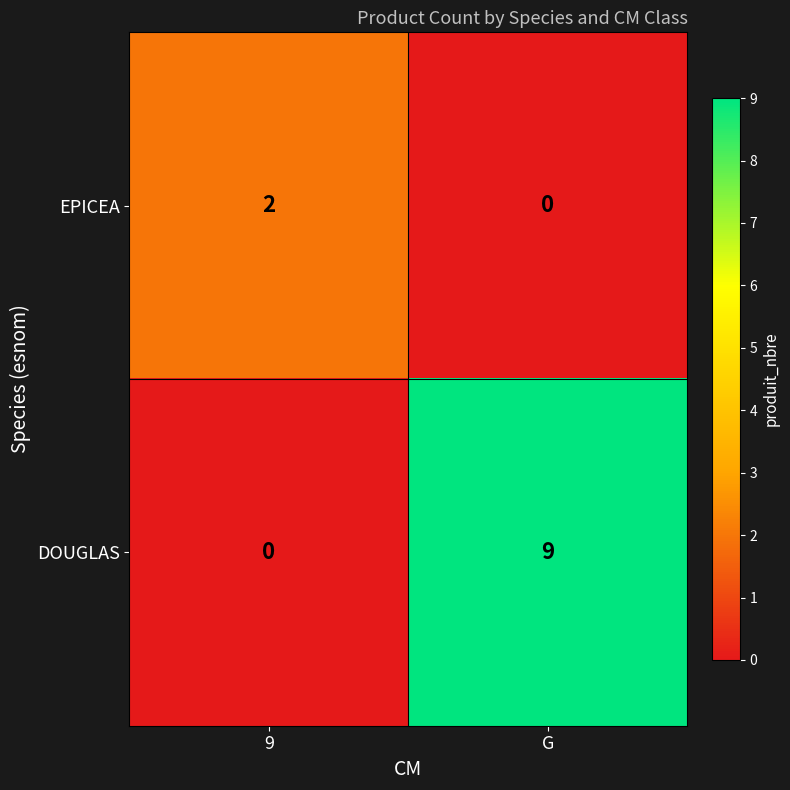

Which series has the largest range (max minus min)?

DOUGLAS